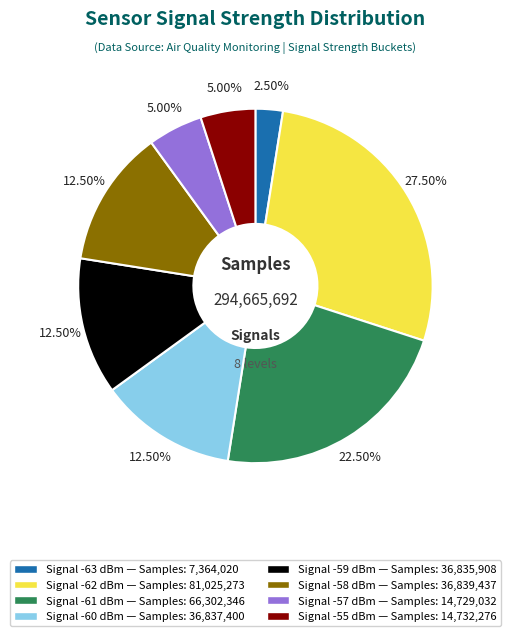

Is there a majority slice in this chart?

No